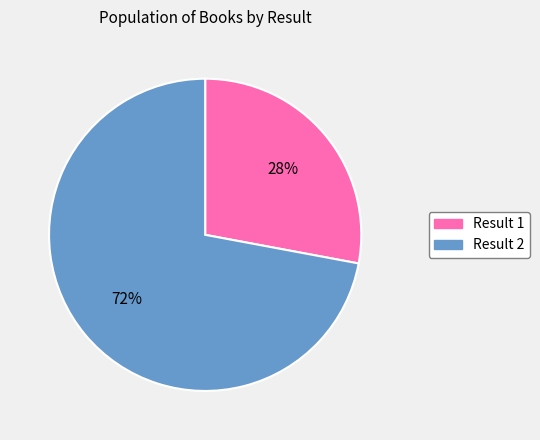

Approximately how many times larger is the value at Result 2 compared to Result 1?

2.6